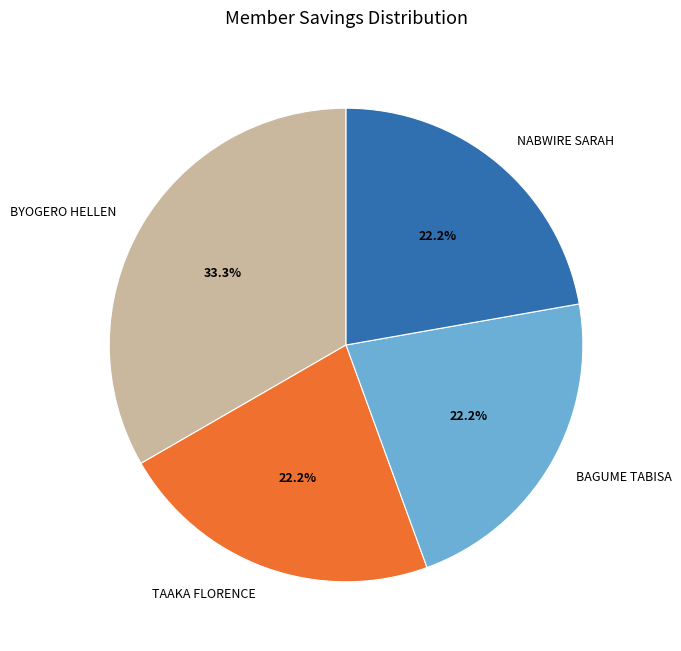

How many segments does this pie chart have?

4